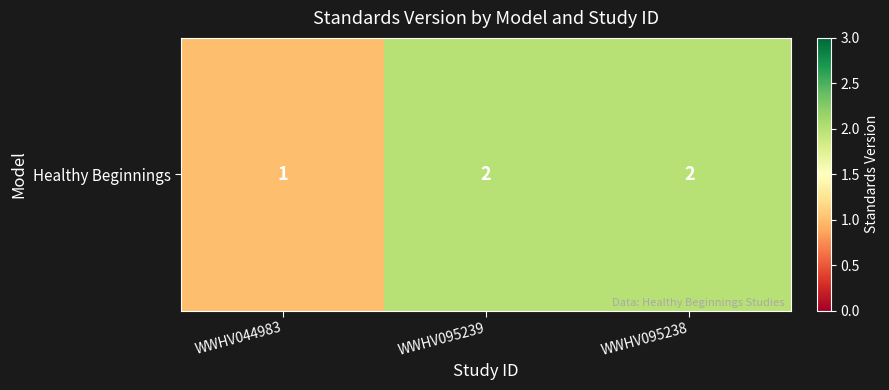

What is the maximum value shown in the chart?

2